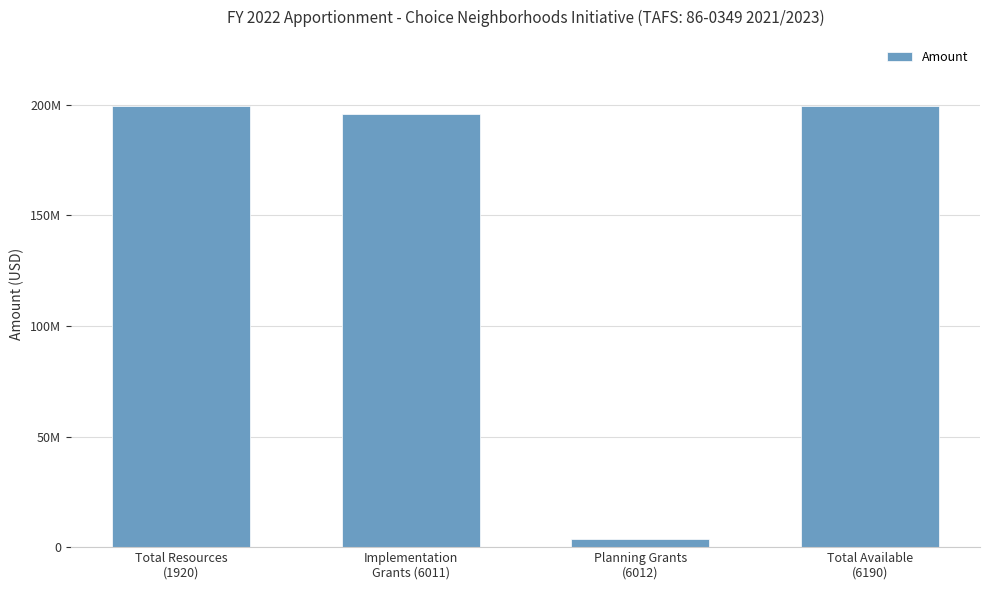

Approximately how many times larger is the value at Total Resources
(1920) compared to Total Available
(6190)?

1.0